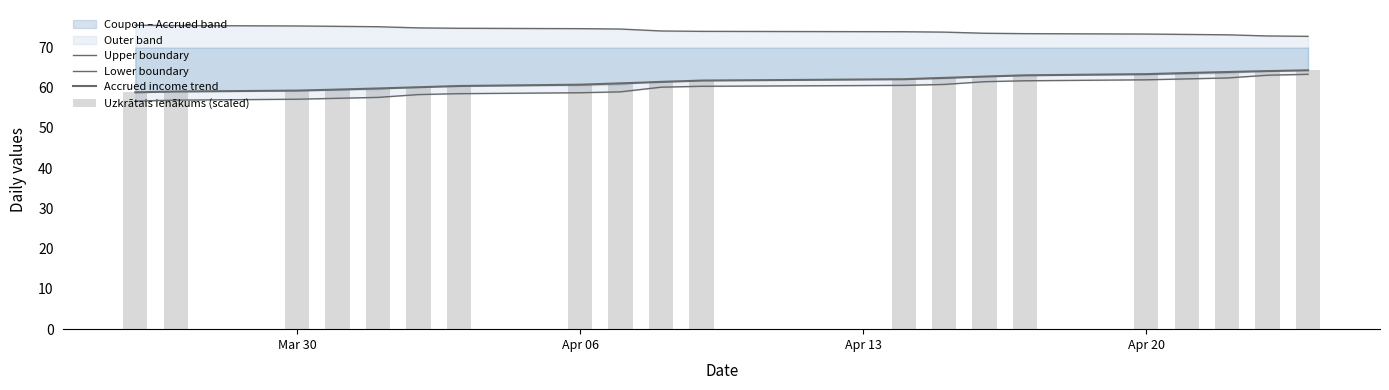

List the series in order of their peak value, lowest first.

Lower boundary, Accrued income trend, Uzkrātais ienākums (scaled), Upper boundary